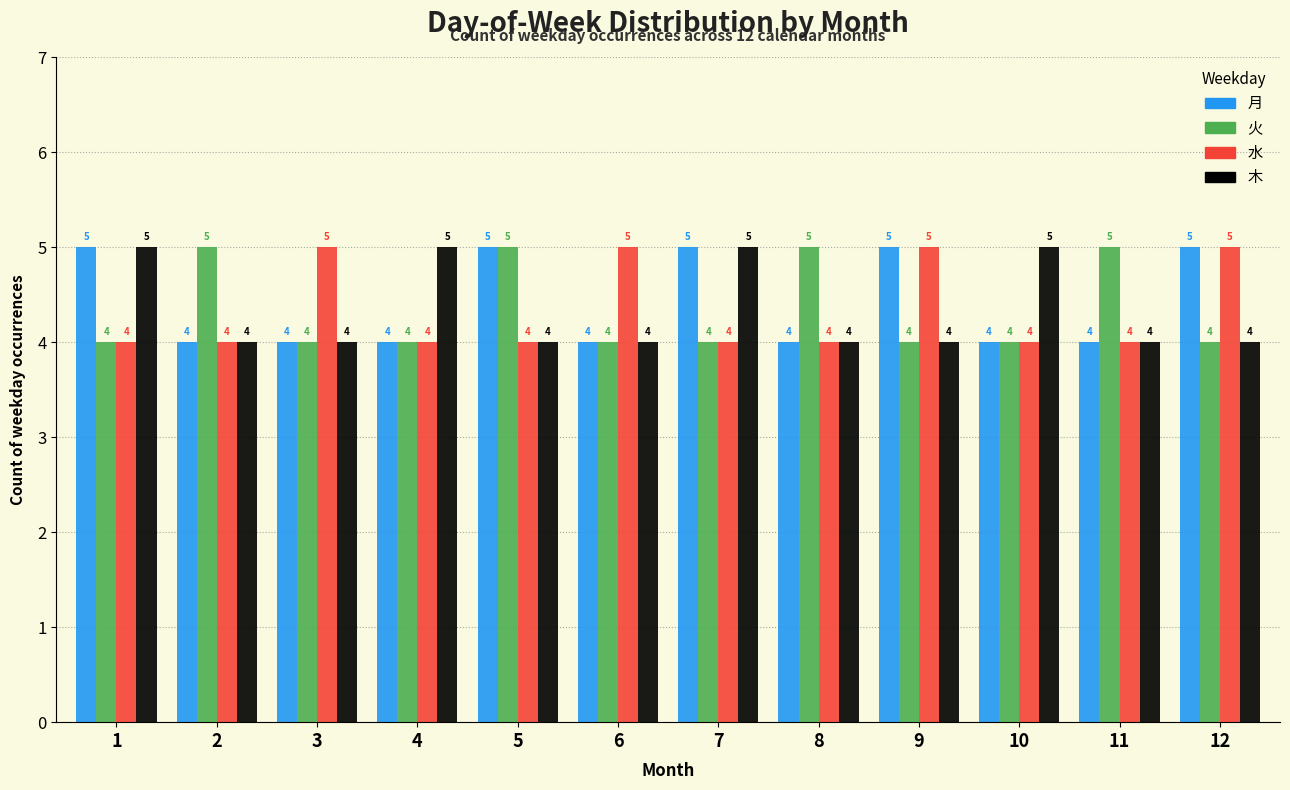

Reading right to left, extract all data points from this chart.

月: 5	4	4	5	4	5	4	5	4	4	4	5
火: 4	5	4	4	5	4	4	5	4	4	5	4
水: 5	4	4	5	4	4	5	4	4	5	4	4
木: 4	4	5	4	4	5	4	4	5	4	4	5